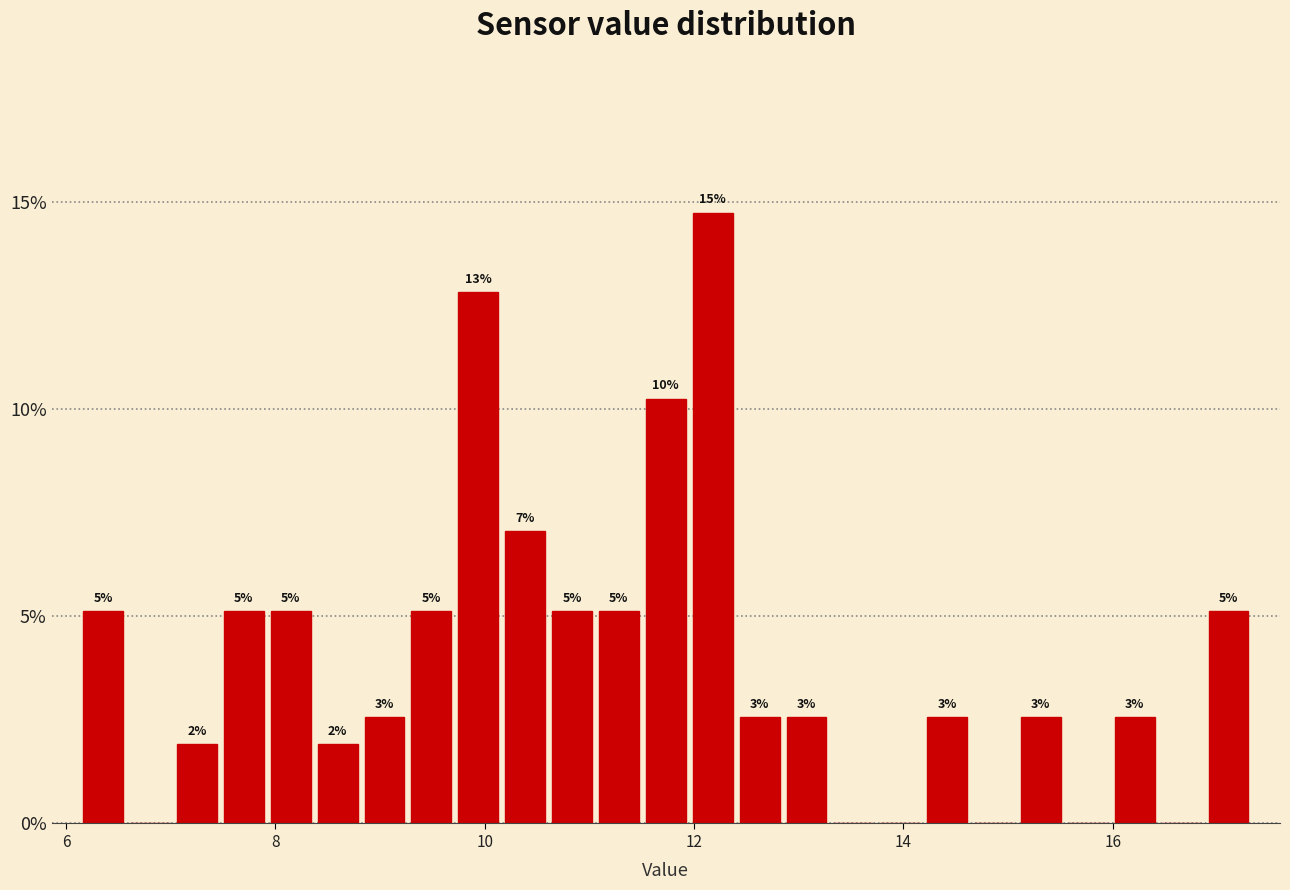

Read against the x-axis, roughly where is the centre of the tallest bar?

12.2